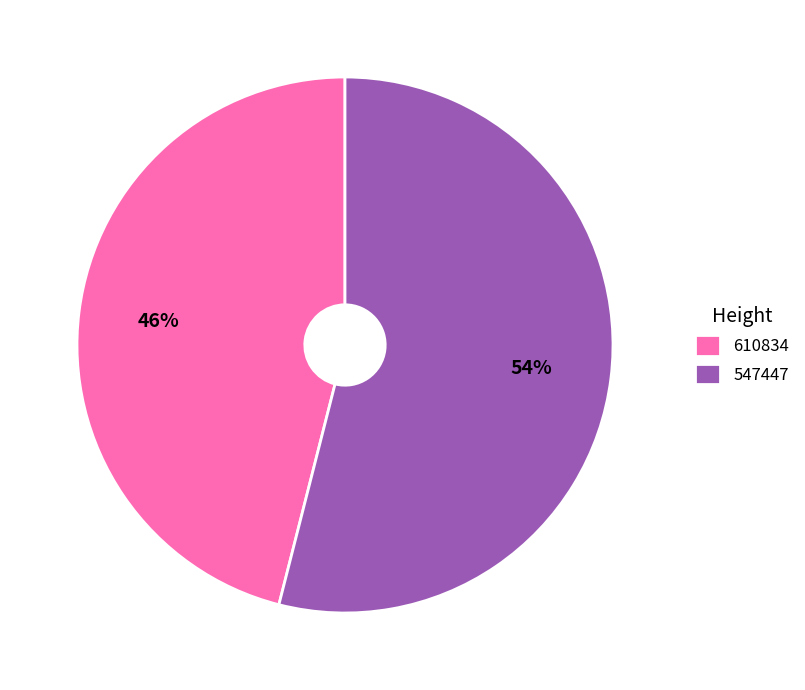

The 610834 slice represents 54% of the pie. True or false?

False